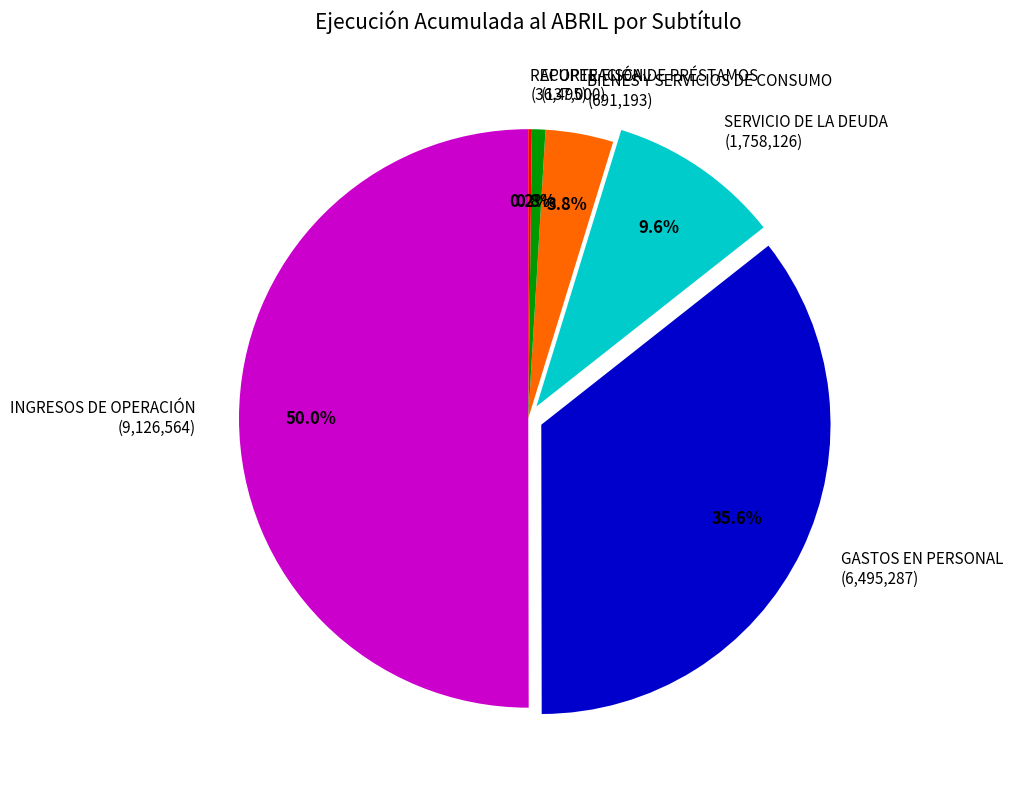

The BIENES Y SERVICIOS DE CONSUMO slice represents 4% of the pie. True or false?

True